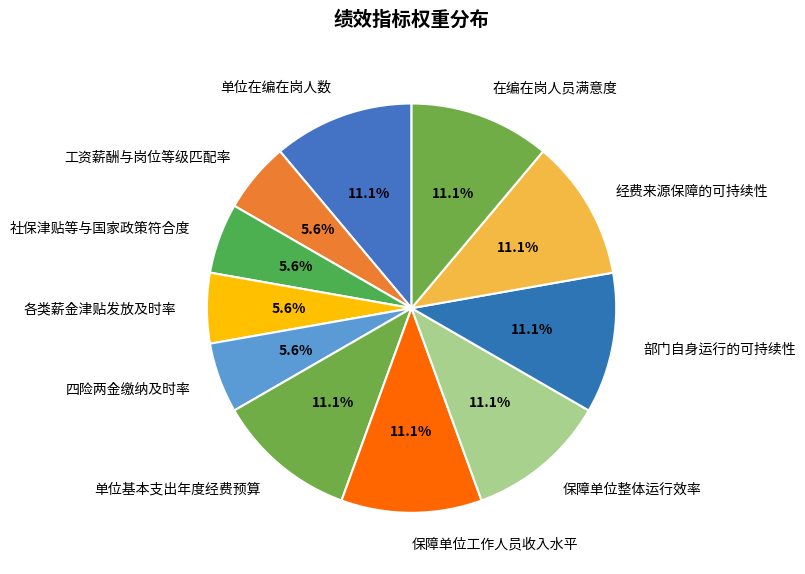

Does 工资薪酬与岗位等级匹配率 account for over 50% of the chart?

No